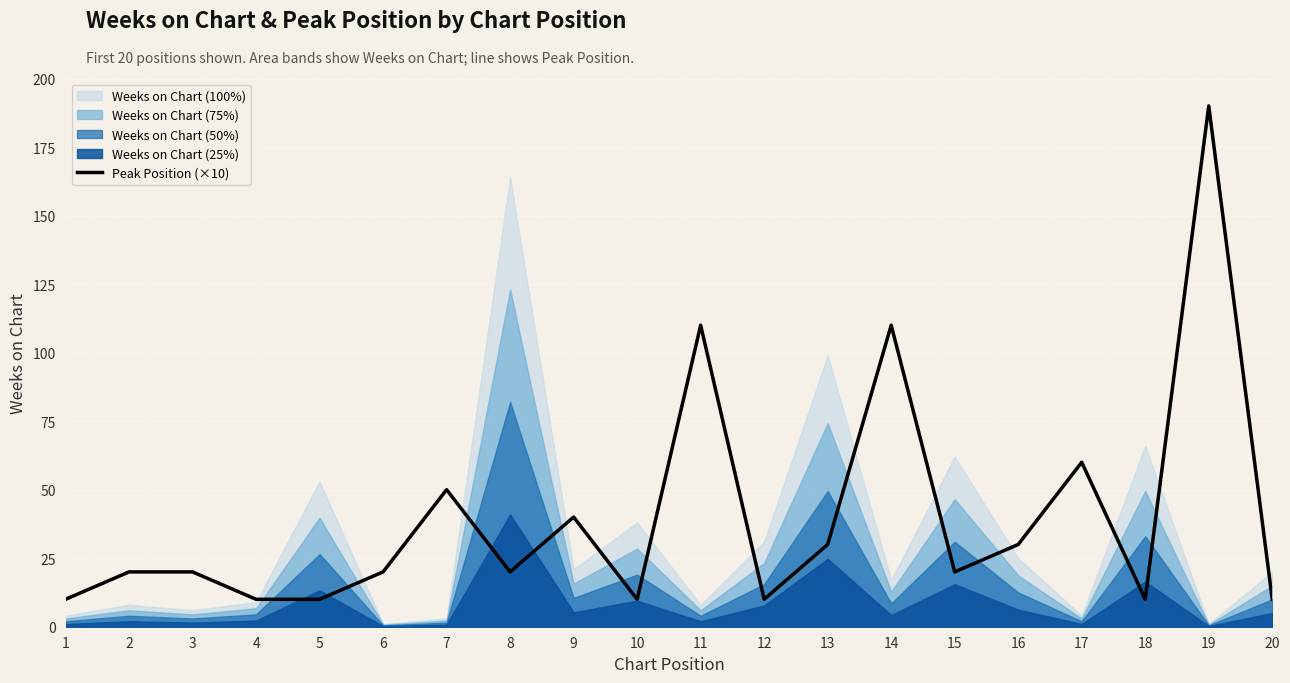

Is it true that the value at 17 is 27?

False